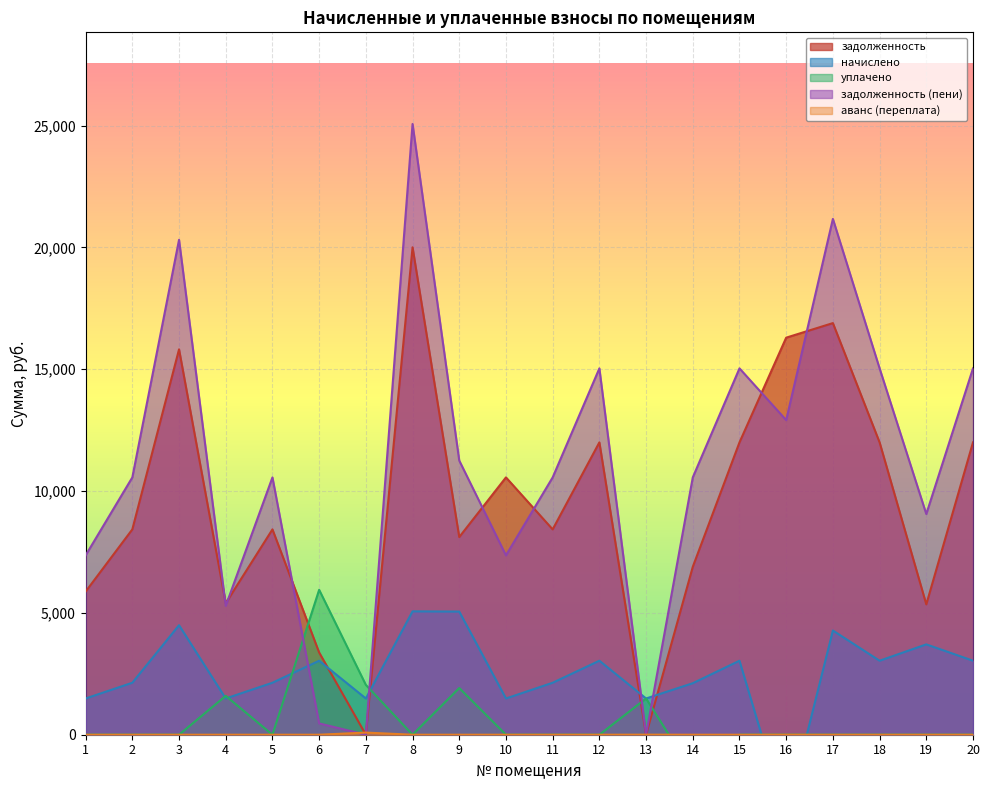

Which has a higher value, 17 or 7?

17